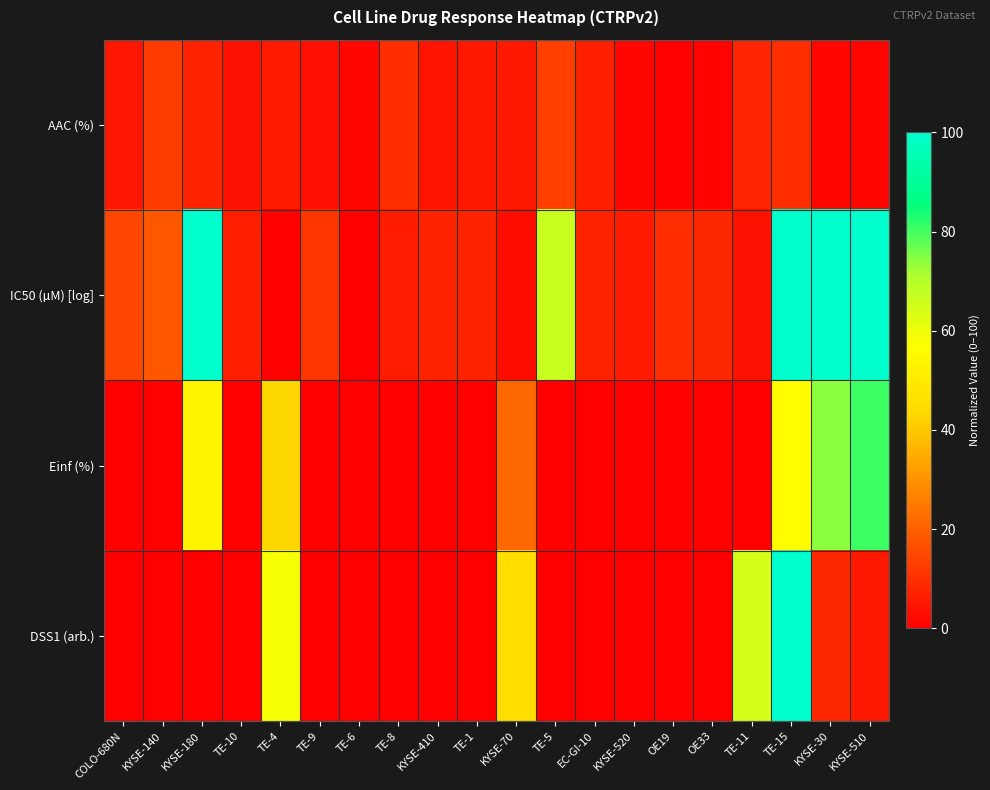

What is the difference between the highest and lowest values at TE-11?

64.7